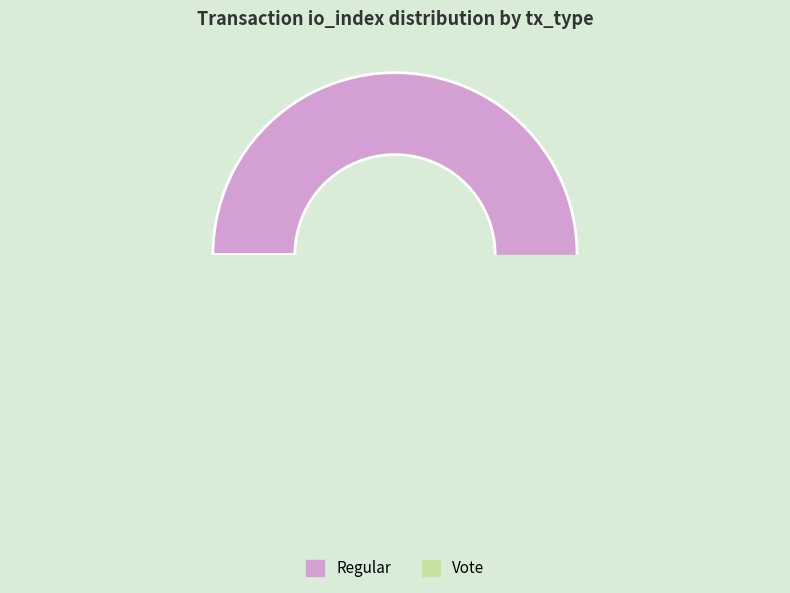

Is there a majority slice in this chart?

Yes